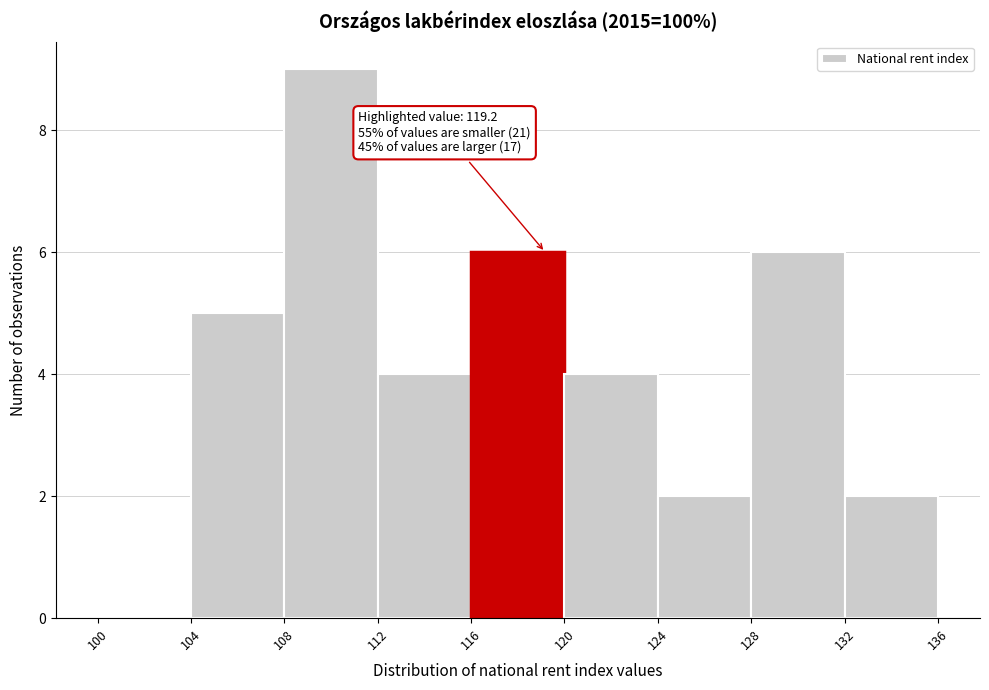

Which range on the x-axis has the tallest bar?

108 to 112